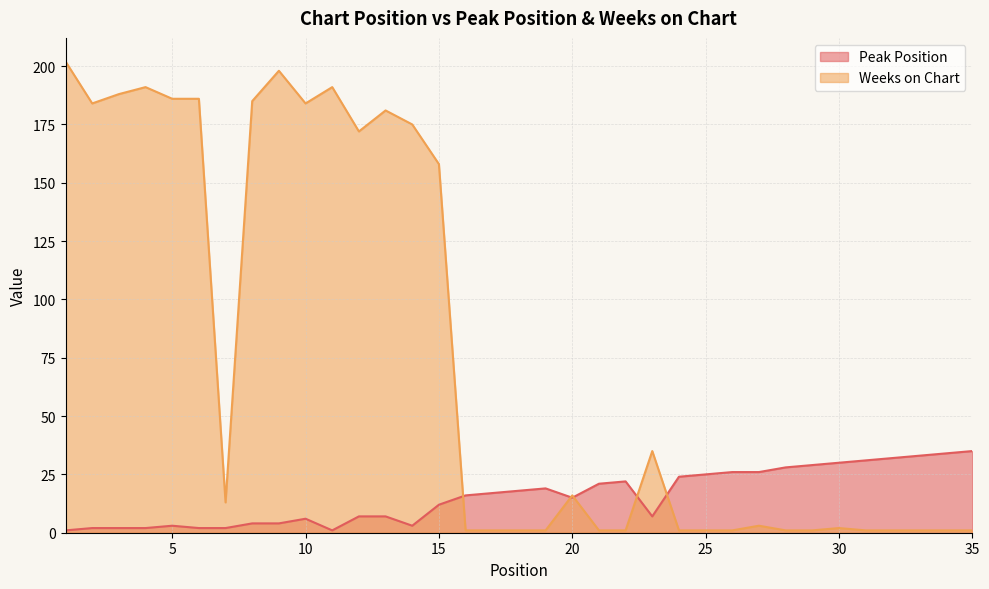

Reading left to right, list all the values displayed in this chart.

Peak Position: 1=1	2=2	3=2	4=2	5=3	6=2	7=2	8=4	9=4	10=6	11=1	12=7	13=7	14=3	15=12	16=16	17=17	18=18	19=19	20=15	21=21	22=22	23=7	24=24	25=25	26=26	27=26	28=28	29=29	30=30	31=31	32=32	33=33	34=34	35=35
Weeks on Chart: 1=202	2=184	3=188	4=191	5=186	6=186	7=13	8=185	9=198	10=184	11=191	12=172	13=181	14=175	15=158	16=1	17=1	18=1	19=1	20=16	21=1	22=1	23=35	24=1	25=1	26=1	27=3	28=1	29=1	30=2	31=1	32=1	33=1	34=1	35=1